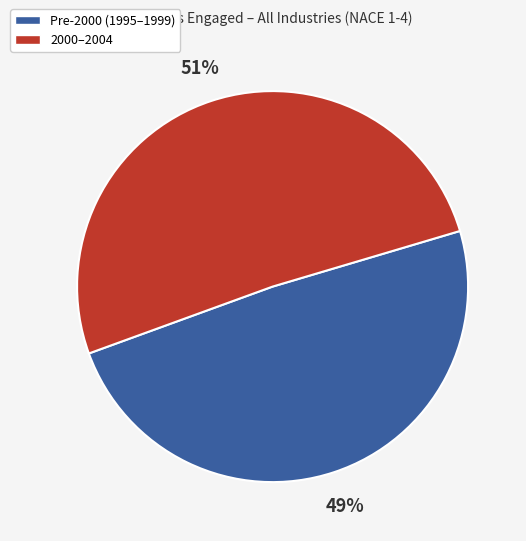

Is there any slice that represents more than half of the pie?

Yes